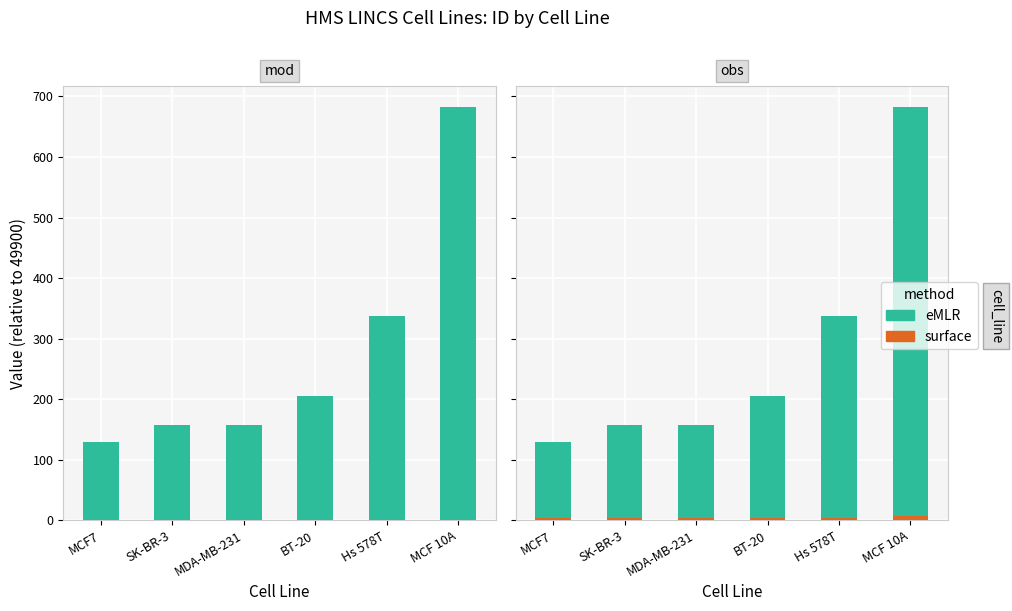

Is the value of surface at SK-BR-3 greater than the value of eMLR at SK-BR-3?

No